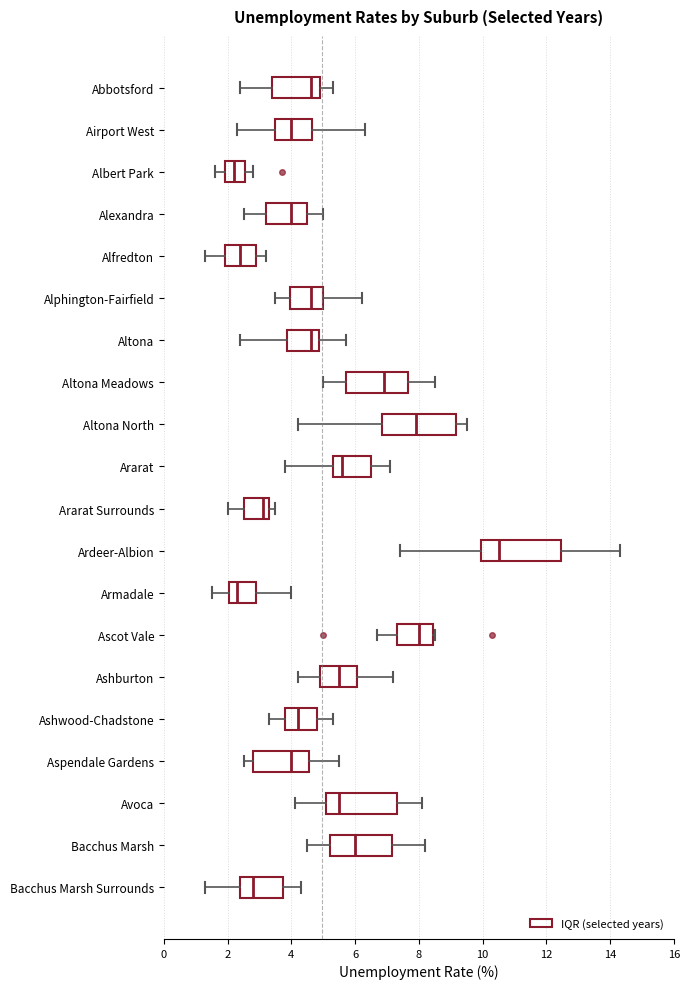

Reading bottom to top, transcribe this box plot: for each box, give where its median line is, the range the box spans, and where its two whiskers end, as read against the x-axis. The values are not printed on the chart, so give them approximately, as read against the axis.

Bacchus Marsh Surrounds: median 2.8, box 2.4 to 3.8, whiskers 1.4 to 4.4
Bacchus Marsh: median 6.0, box 5.2 to 7.2, whiskers 4.6 to 8.2
Avoca: median 5.6, box 5.2 to 7.4, whiskers 4.2 to 8.2
Aspendale Gardens: median 4.0, box 2.8 to 4.6, whiskers 2.6 to 5.6
Ashwood-Chadstone: median 4.2, box 3.8 to 4.8, whiskers 3.4 to 5.4
Ashburton: median 5.6, box 5.0 to 6.0, whiskers 4.2 to 7.2
Ascot Vale: median 8.0, box 7.4 to 8.4, whiskers 6.8 to 8.6
Armadale: median 2.4, box 2.0 to 3.0, whiskers 1.6 to 4.0
Ardeer-Albion: median 10.6, box 10.0 to 12.4, whiskers 7.4 to 14.4
Ararat Surrounds: median 3.2, box 2.6 to 3.4, whiskers 2.0 to 3.6
Ararat: median 5.6, box 5.4 to 6.6, whiskers 3.8 to 7.2
Altona North: median 8.0, box 6.8 to 9.2, whiskers 4.2 to 9.6
Altona Meadows: median 7.0, box 5.8 to 7.6, whiskers 5.0 to 8.6
Altona: median 4.6, box 3.8 to 4.8, whiskers 2.4 to 5.8
Alphington-Fairfield: median 4.6, box 4.0 to 5.0, whiskers 3.6 to 6.2
Alfredton: median 2.4, box 2.0 to 3.0, whiskers 1.4 to 3.2
Alexandra: median 4.0, box 3.2 to 4.6, whiskers 2.6 to 5.0
Albert Park: median 2.2, box 2.0 to 2.6, whiskers 1.6 to 2.8
Airport West: median 4.0, box 3.6 to 4.6, whiskers 2.4 to 6.4
Abbotsford: median 4.6, box 3.4 to 5.0, whiskers 2.4 to 5.4